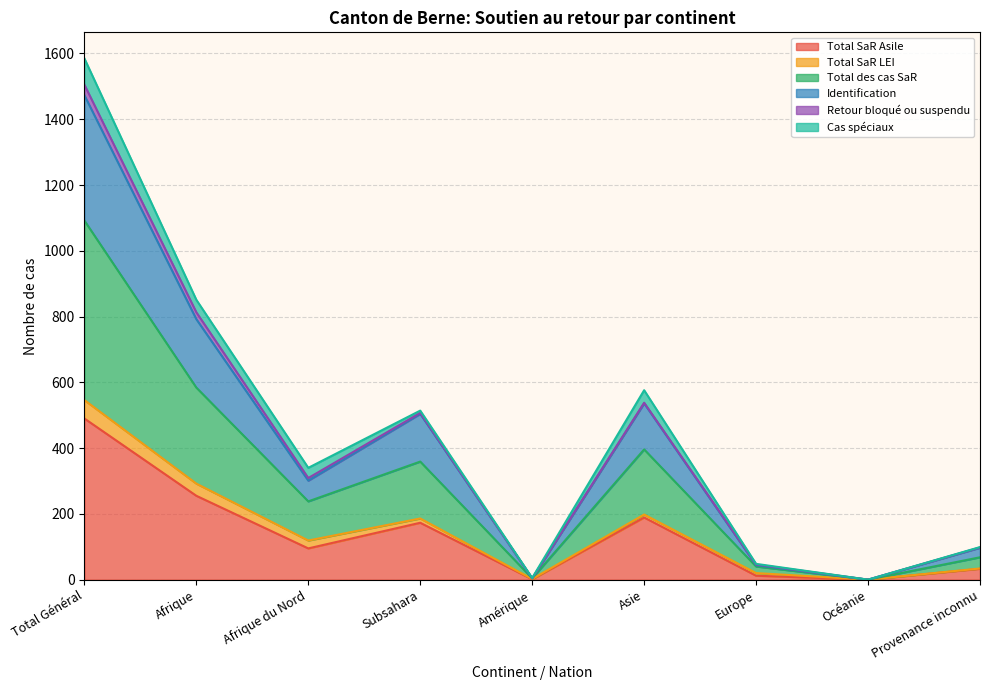

What is the sum of the Total SaR Asile values at Océanie and Afrique du Nord?

95